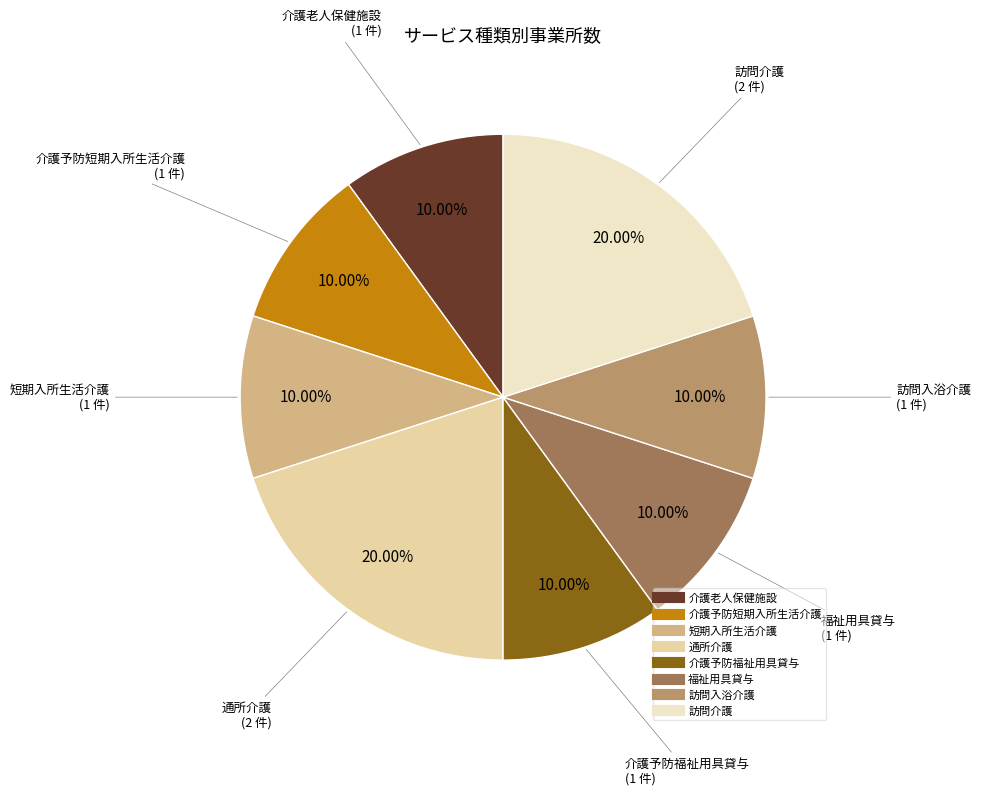

Does 通所介護 represent more than half of the total?

No